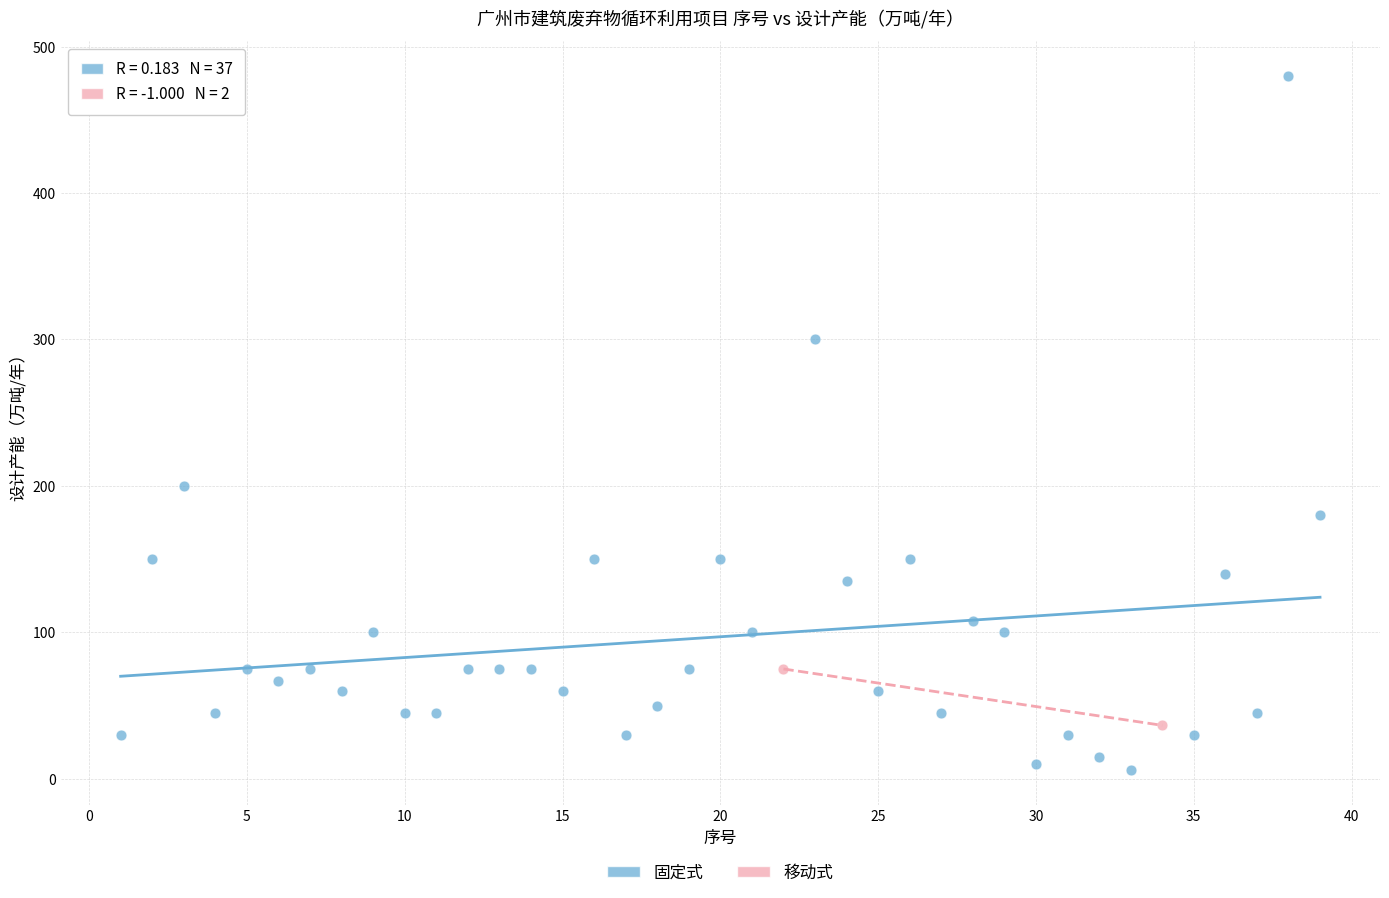

What are all the series names shown in the legend?

固定式, 移动式